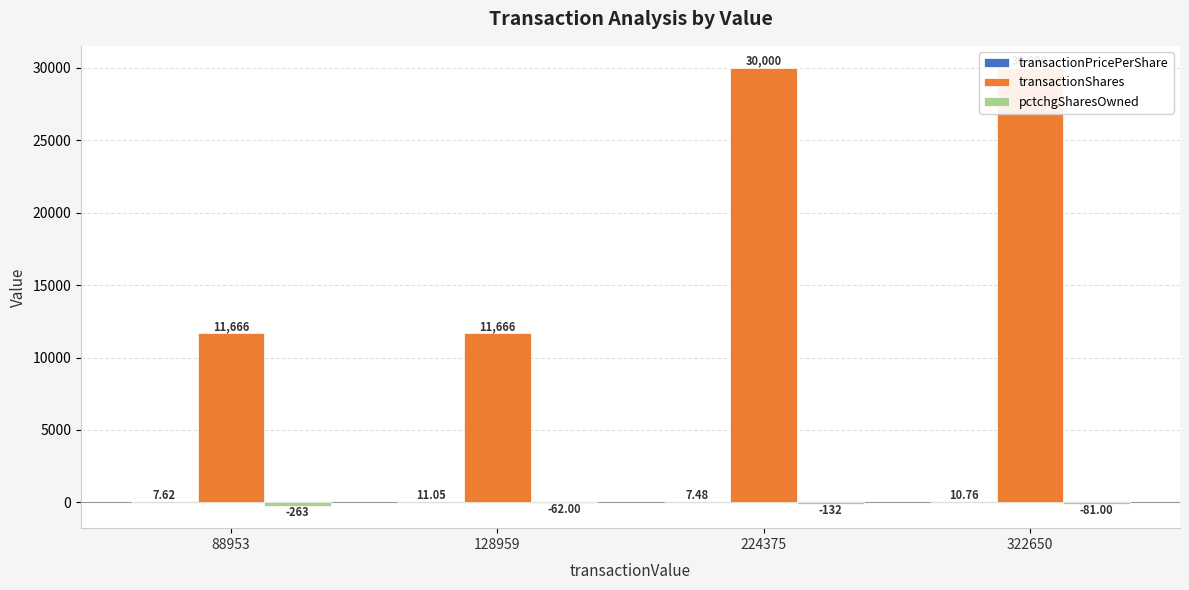

Reading left to right, what are all the values shown in this chart?

transactionPricePerShare: 88953=7.6	128959=11.1	224375=7.5	322650=10.8
transactionShares: 88953=11666.0	128959=11666.0	224375=30000.0	322650=30000.0
pctchgSharesOwned: 88953=-263.0	128959=-62.0	224375=-132.0	322650=-81.0